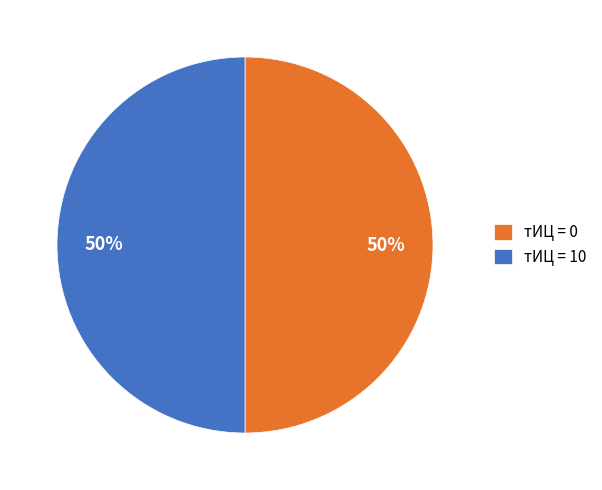

Combined, do тИЦ = 10 and тИЦ = 0 account for over 50%?

Yes